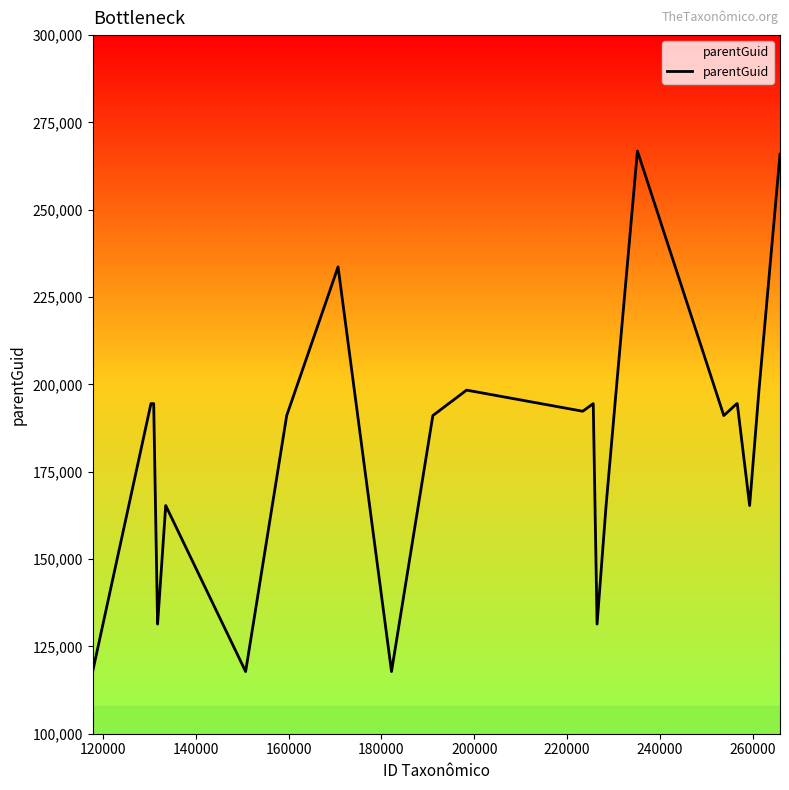

What is the greatest value displayed?

266807